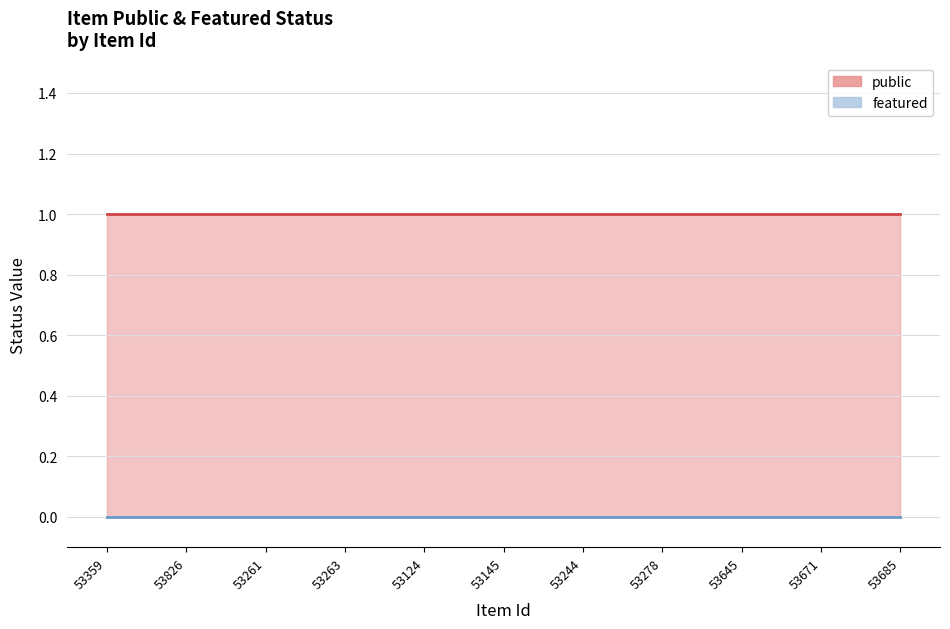

True or false: public and featured intersect in this chart.

False